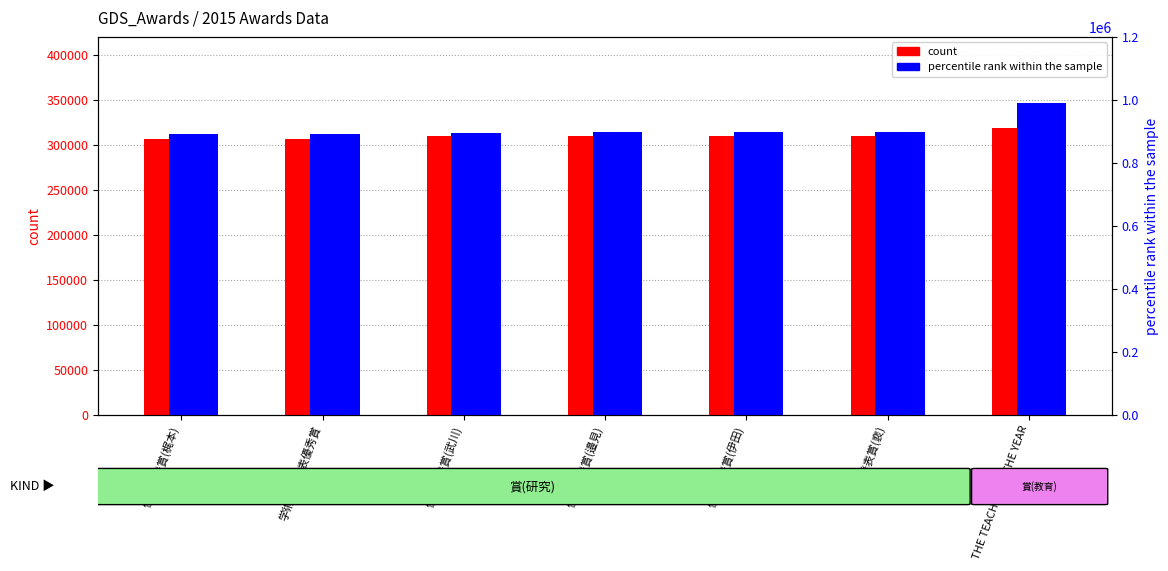

How many data points in count are above 309543?

3